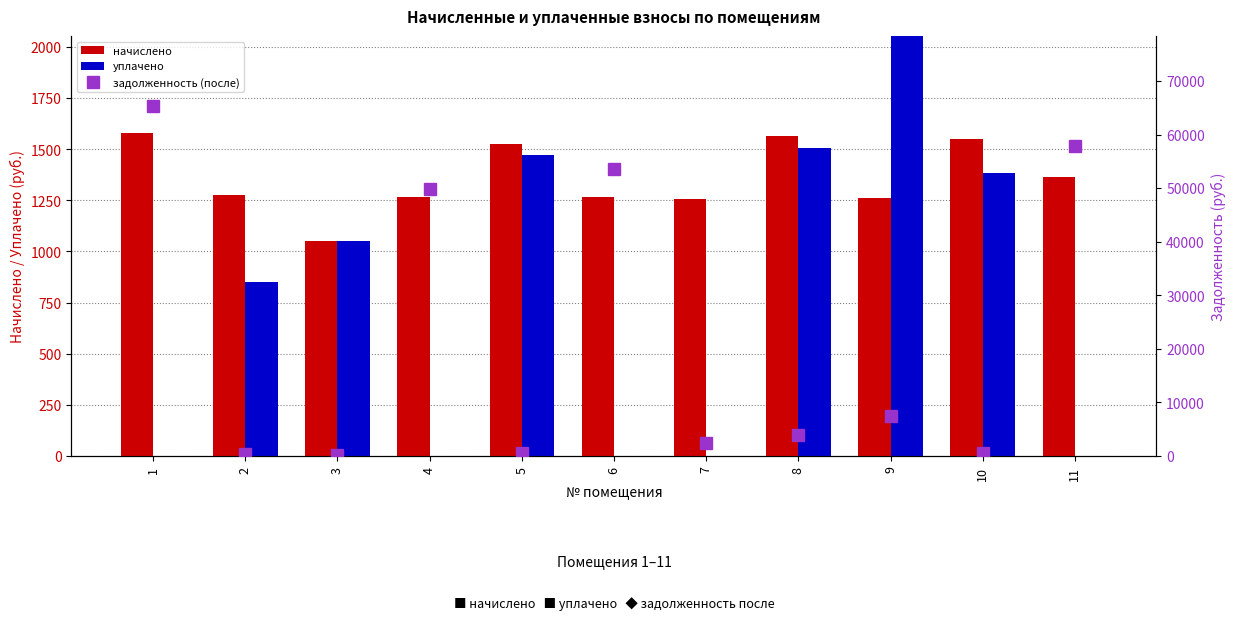

Rank the categories by начислено value from lowest to highest.

3, 7, 9, 6, 4, 2, 11, 5, 10, 8, 1